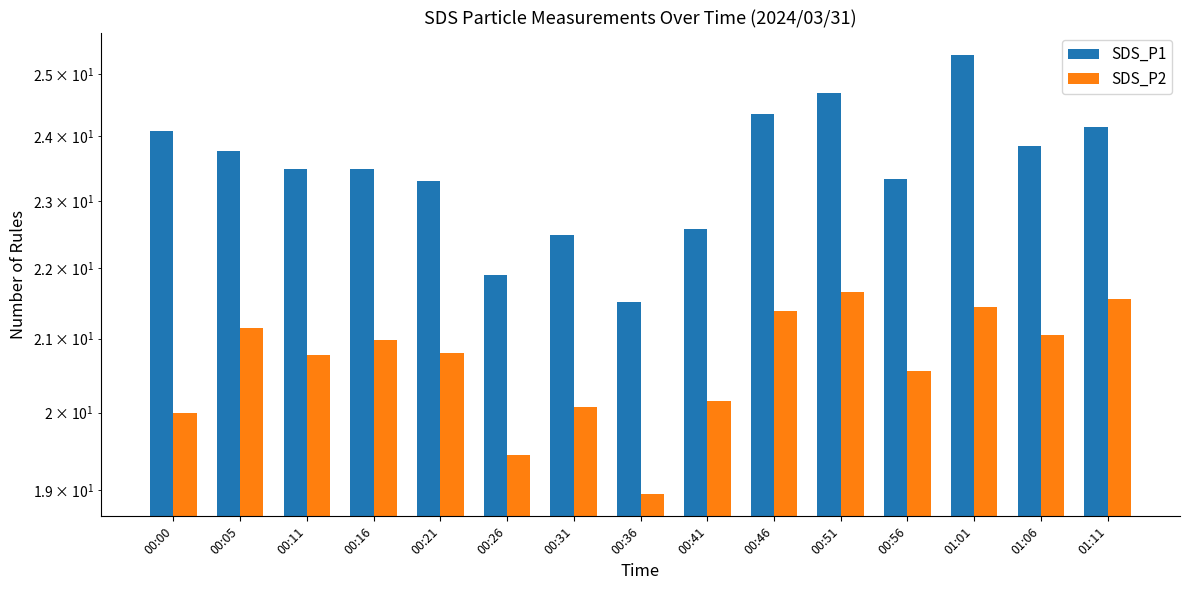

List the labels in order of SDS_P1 value, largest first.

01:01, 00:51, 00:46, 01:11, 00:00, 01:06, 00:05, 00:11, 00:16, 00:56, 00:21, 00:41, 00:31, 00:26, 00:36